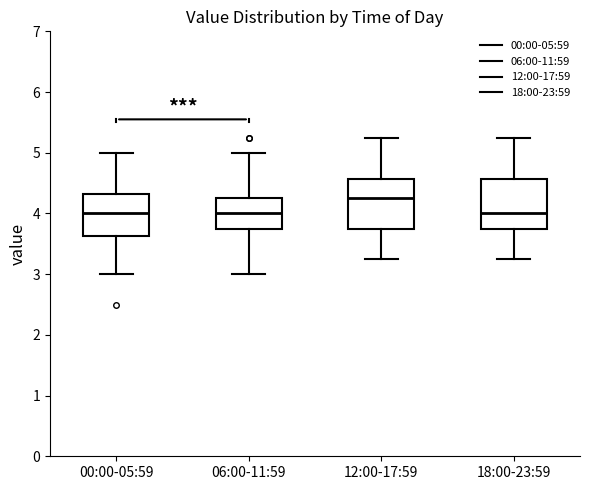

Reading left to right, transcribe this box plot: for each box, give where its median line is, the range the box spans, and where its two whiskers end, as read against the y-axis. The values are not printed on the chart, so give them approximately, as read against the axis.

00:00-05:59: median 4.0, box 3.6 to 4.3, whiskers 3.0 to 5.0
06:00-11:59: median 4.0, box 3.8 to 4.3, whiskers 3.0 to 5.0
12:00-17:59: median 4.3, box 3.8 to 4.6, whiskers 3.3 to 5.3
18:00-23:59: median 4.0, box 3.8 to 4.6, whiskers 3.3 to 5.3